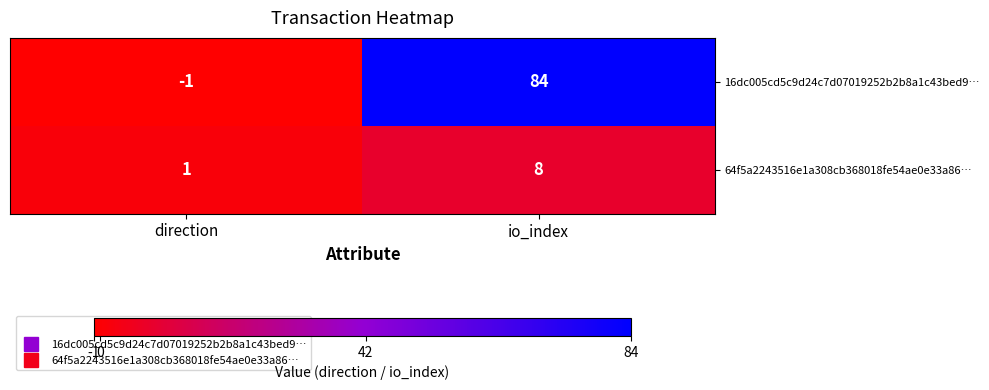

Rank the series by their average value, from lowest to highest.

64f5a2243516e1a308cb368018fe54ae0e33a86…, 16dc005cd5c9d24c7d07019252b2b8a1c43bed9…